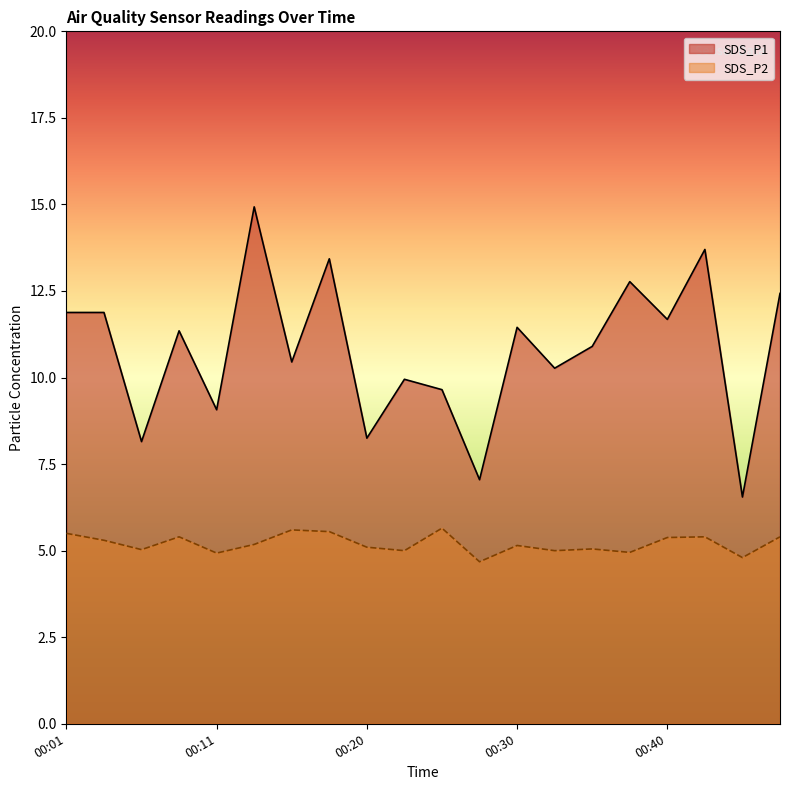

Which category has the highest value across all series?

00:13